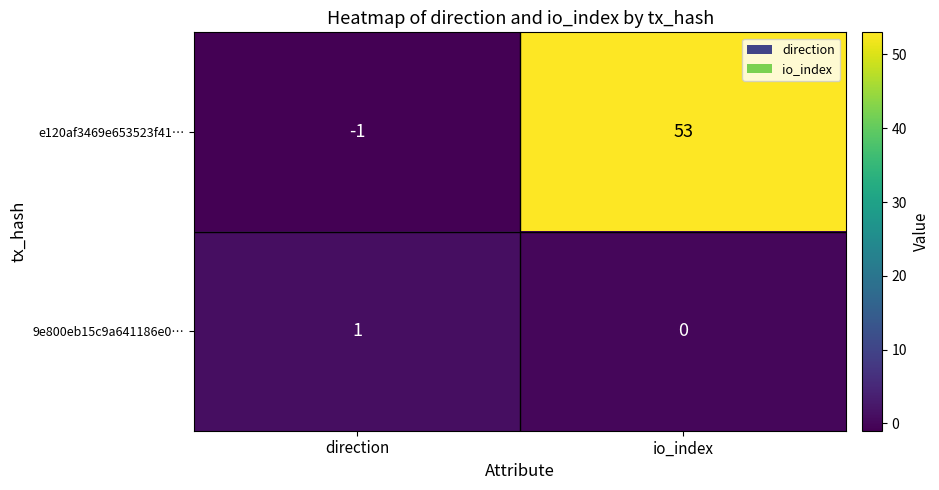

The e120af3469e653523f41… series shows 33 at io_index. True or false?

False